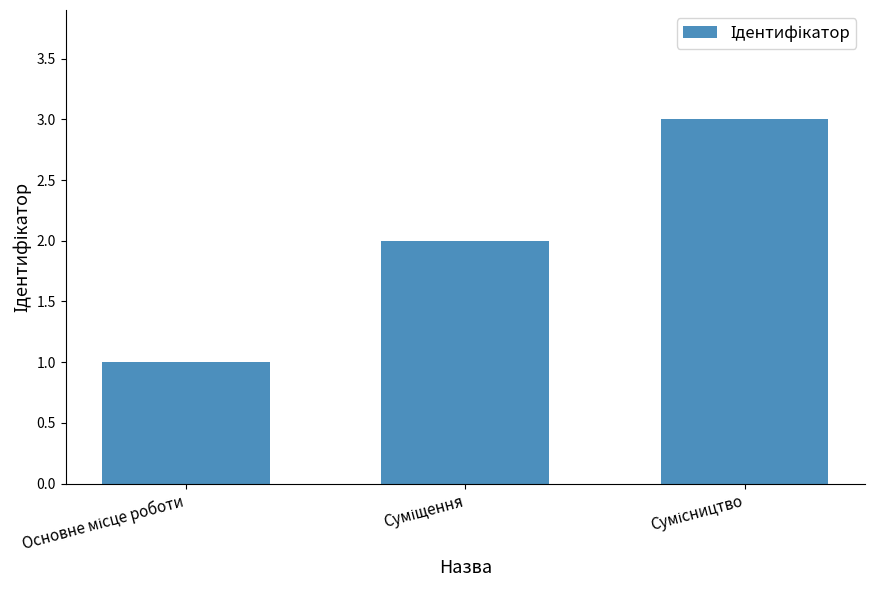

What is the sum of all values?

6